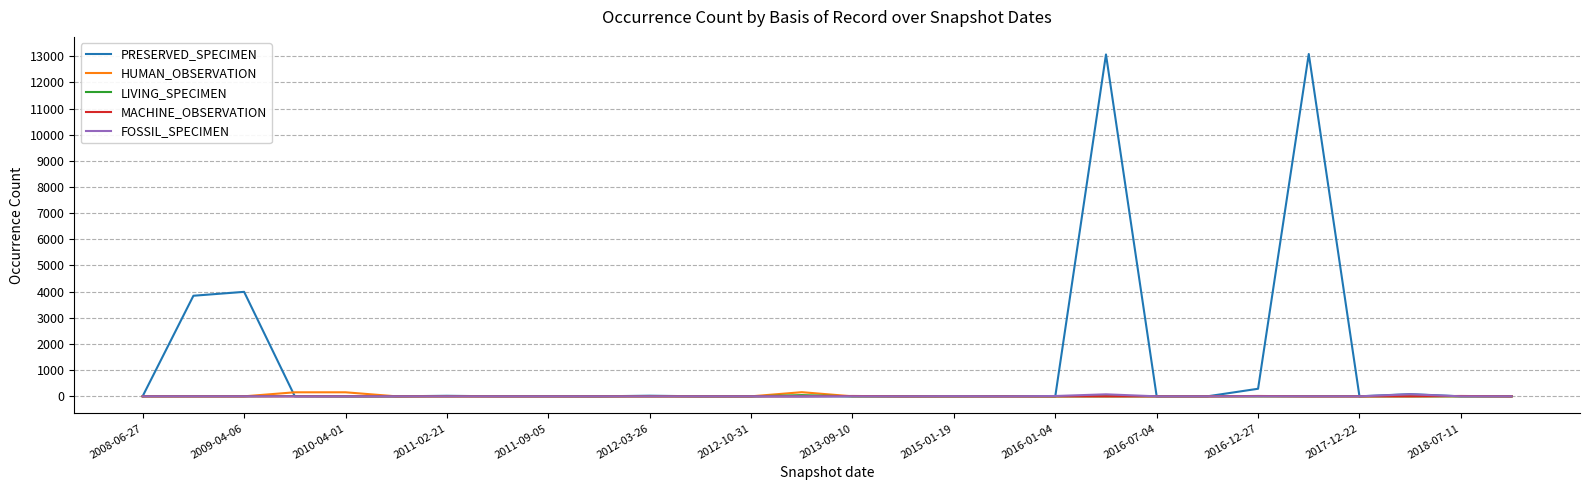

Does the chart display data point markers on the line(s)?

No